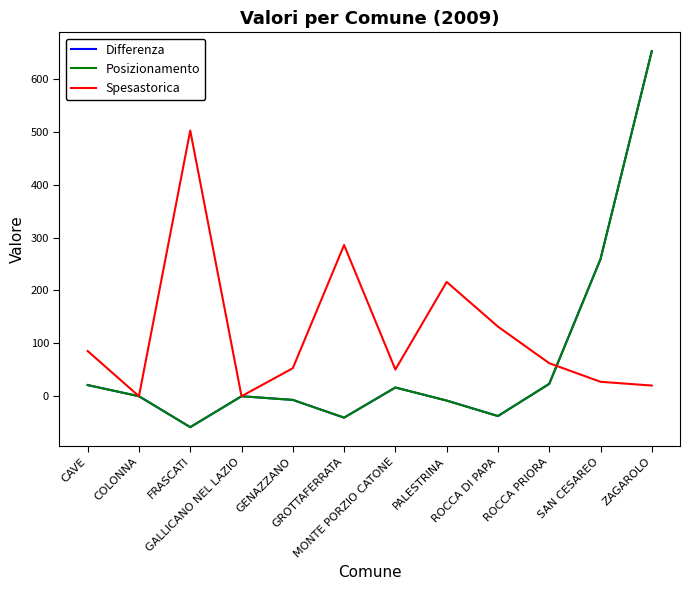

What is the maximum value shown in the chart?

652.6